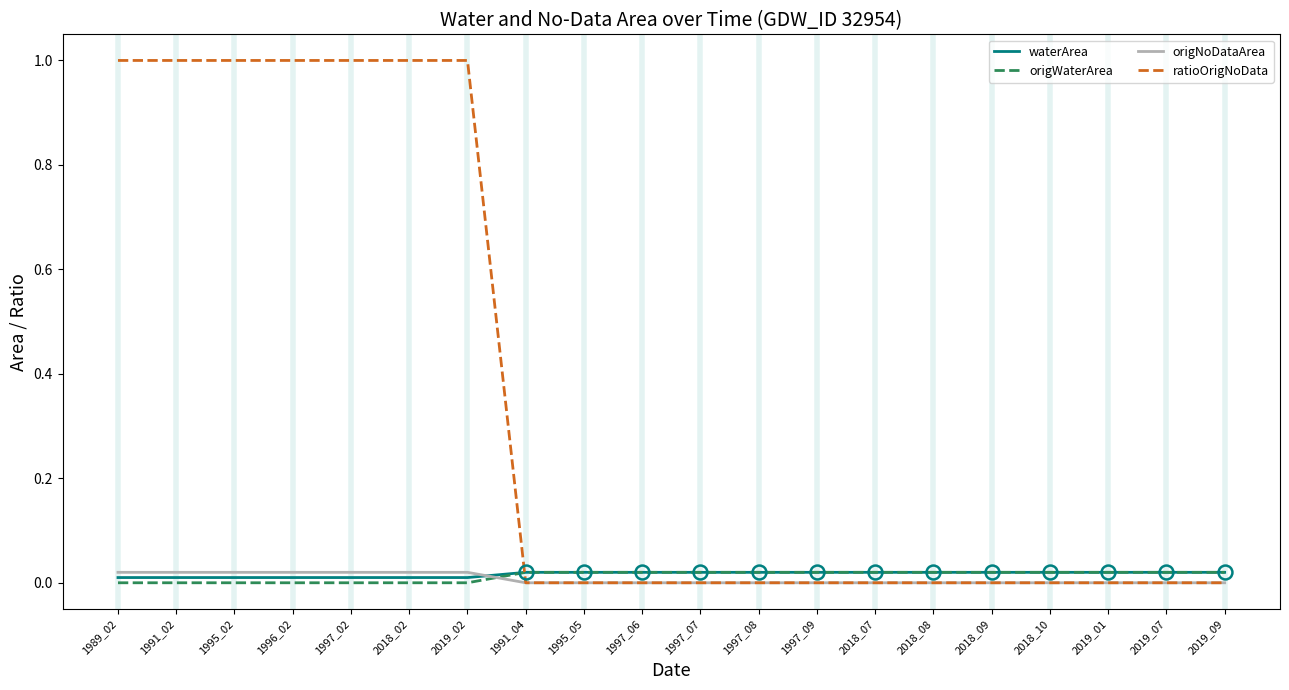

What is the greatest value displayed?

1.0